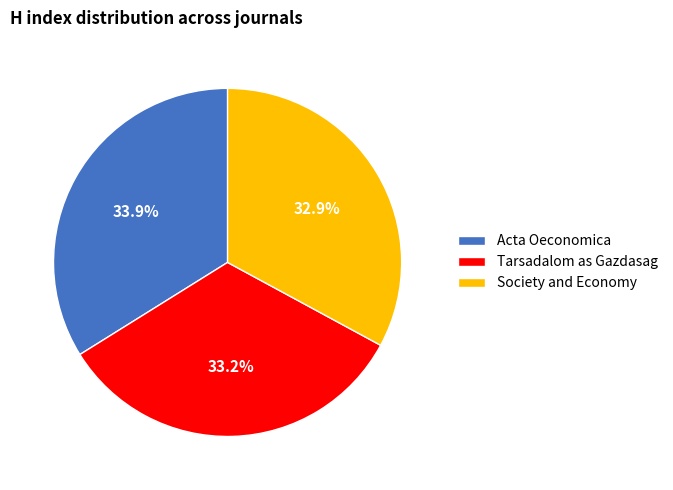

The Tarsadalom as Gazdasag slice represents 40% of the pie. True or false?

False